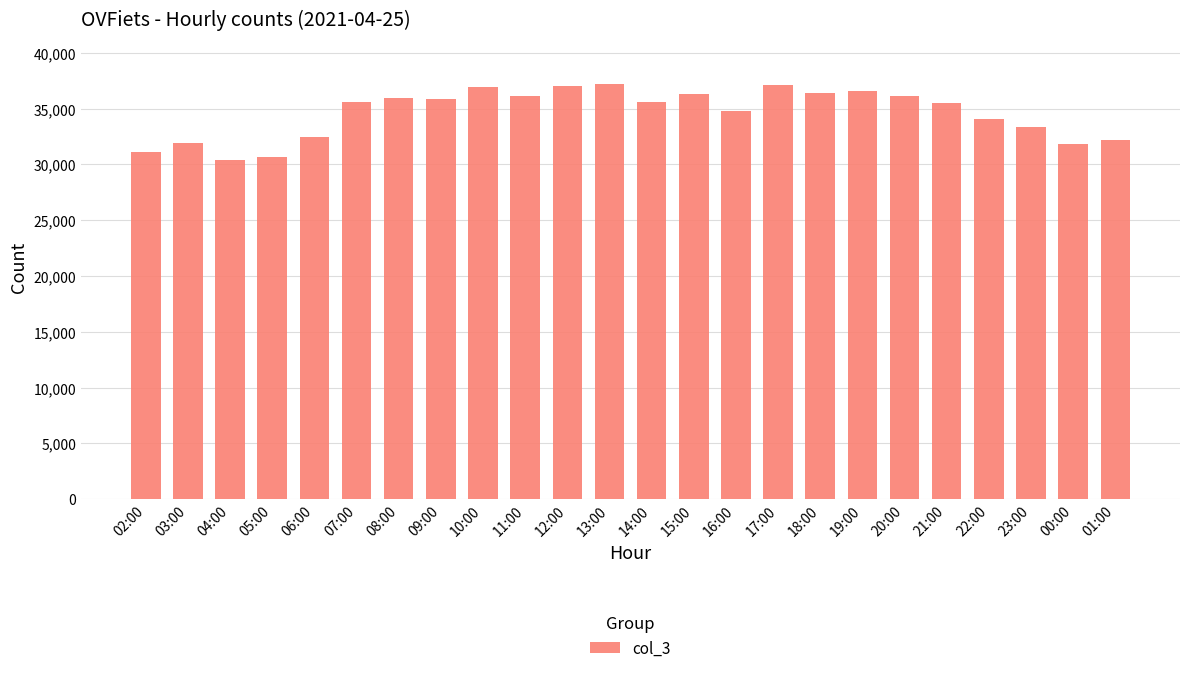

True or false: the data shows 35510 at 21:00.

True